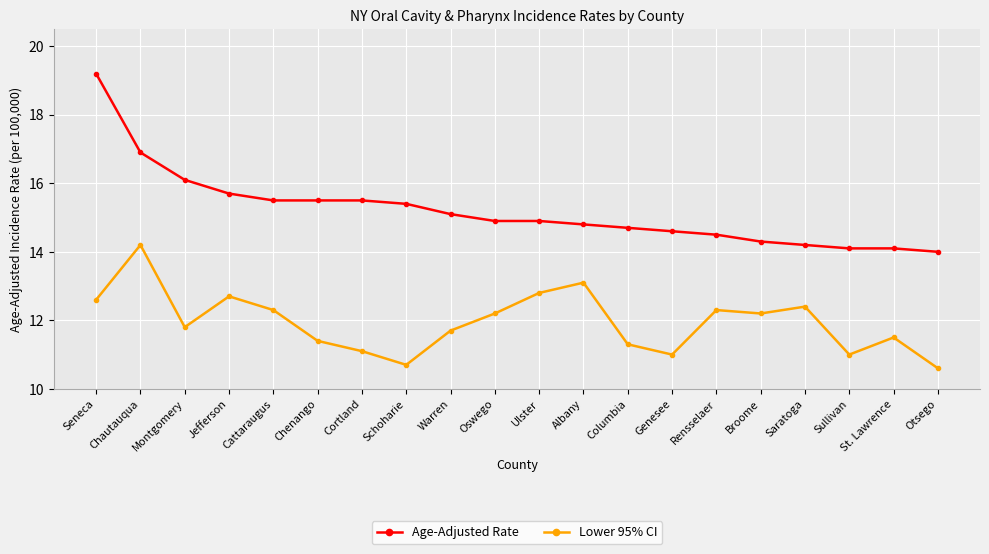

List the series in order of their peak value, highest first.

Age-Adjusted Rate, Lower 95% CI